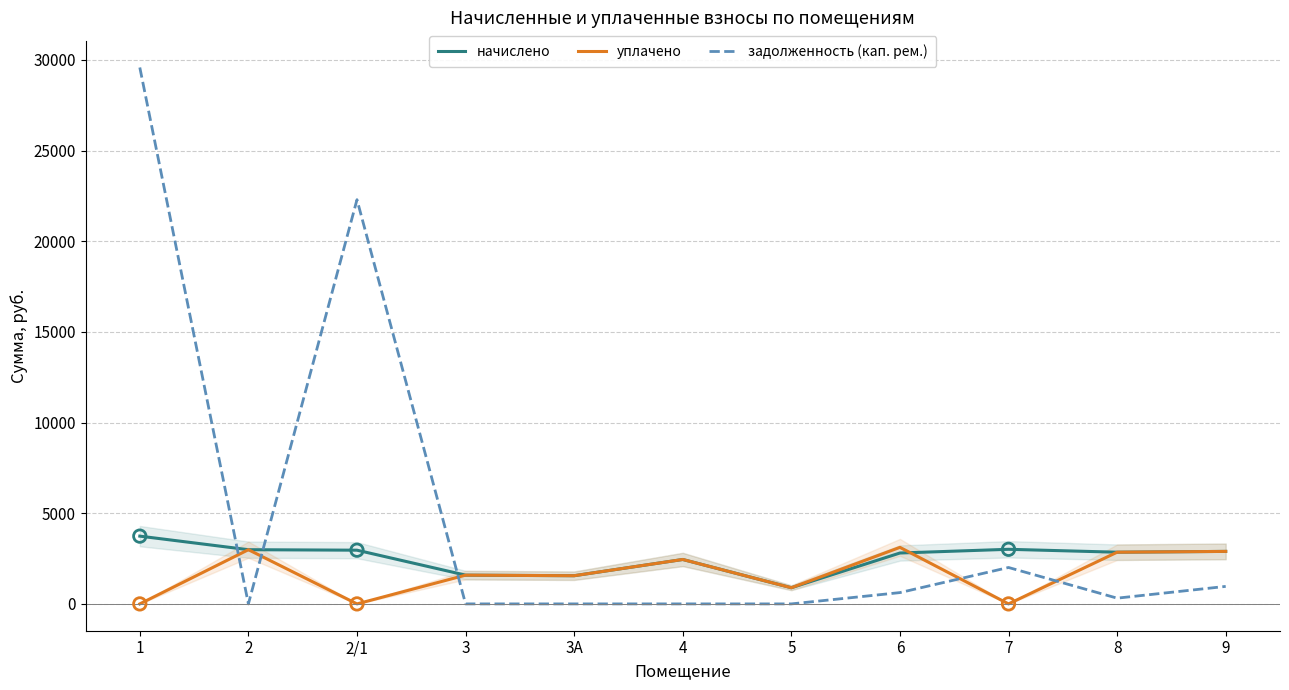

What are all the series names shown in the legend?

начислено, уплачено, задолженность (кап. рем.)